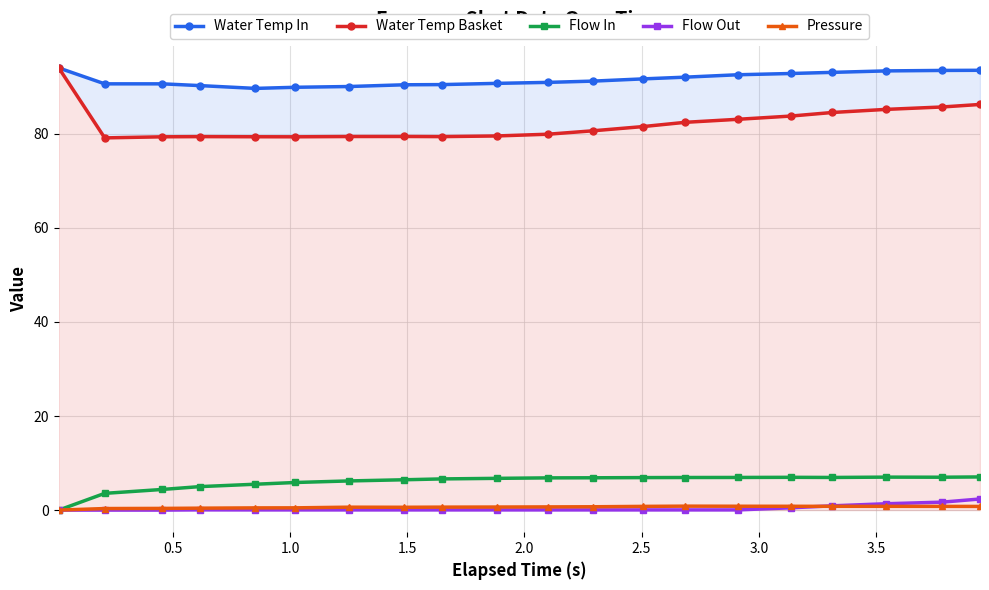

True or false: Pressure has more than 1 points higher than both neighbors.

True